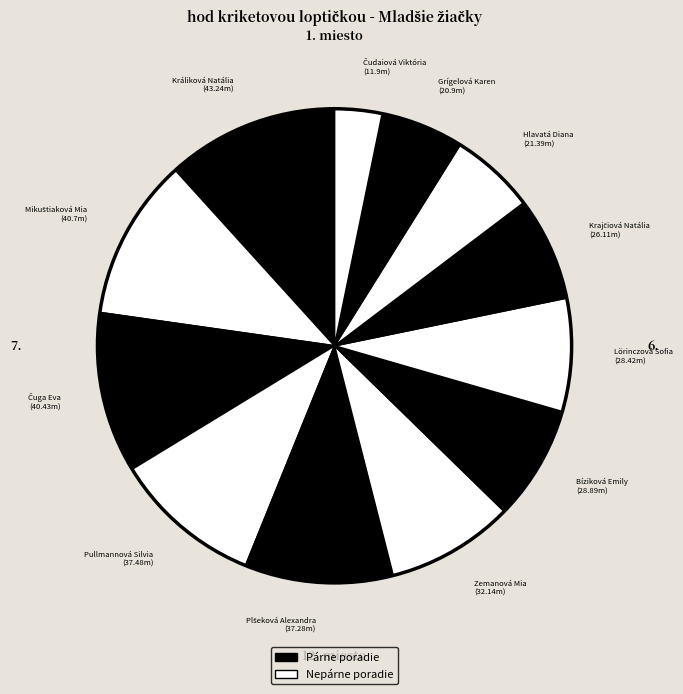

Which category has the smallest portion of the pie?

Čudaiová Viktória